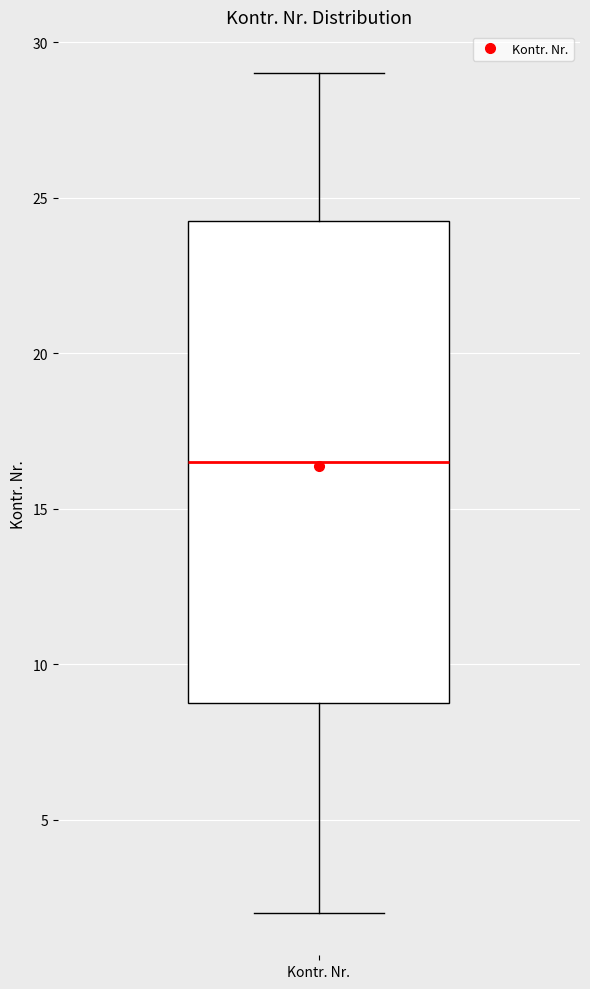

Read this box plot against the y-axis: the position of the median line, the range covered by the box, and the ends of both whiskers. The values are not printed on the chart, so give them approximately, as read against the axis.

median 16.5, box 9.0 to 24.5, whiskers 2.0 to 29.0